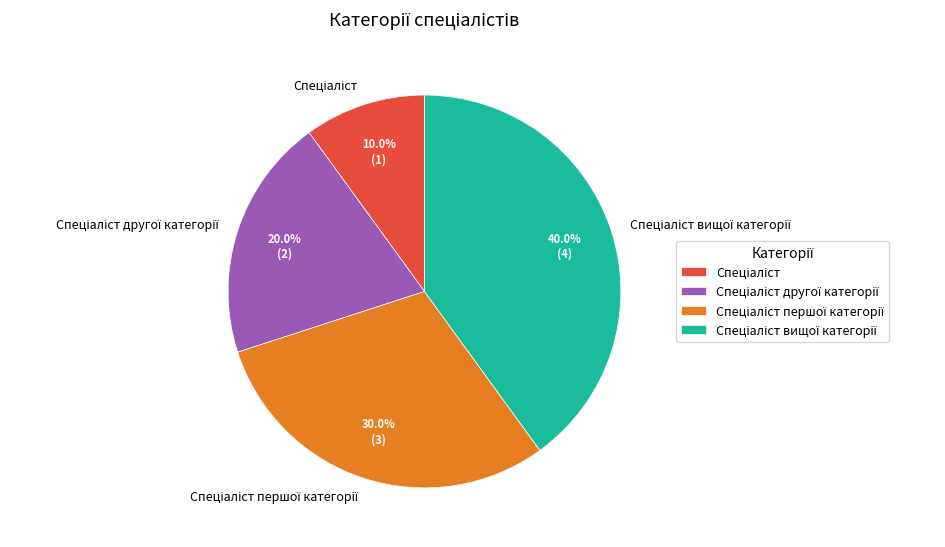

Is there a majority slice in this chart?

No